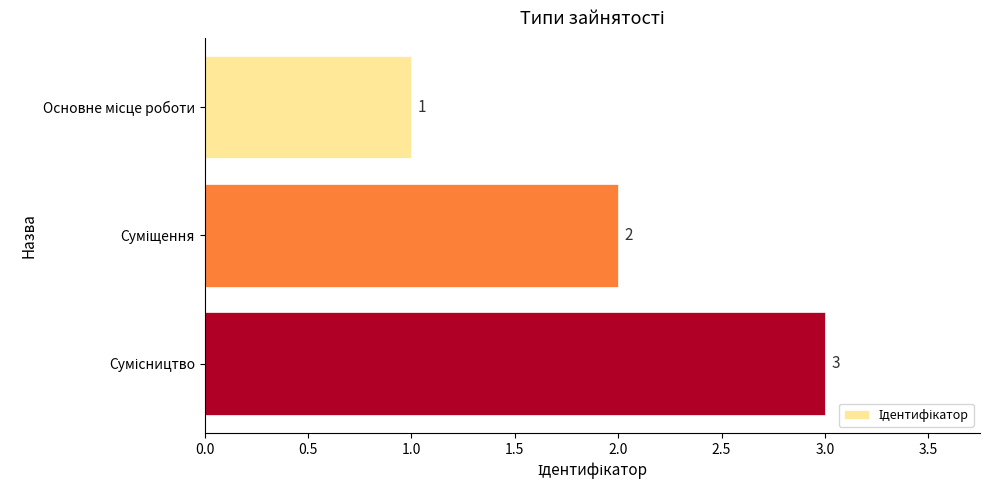

What is the value of the 2nd bar from the top?

2